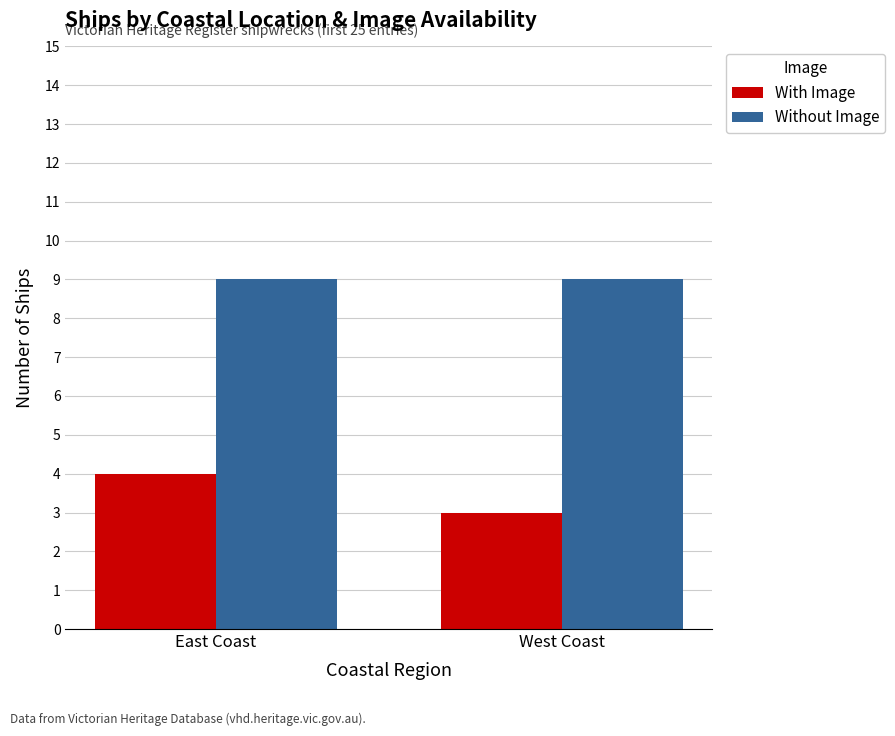

What is the spread (max minus min) of values at West Coast?

6